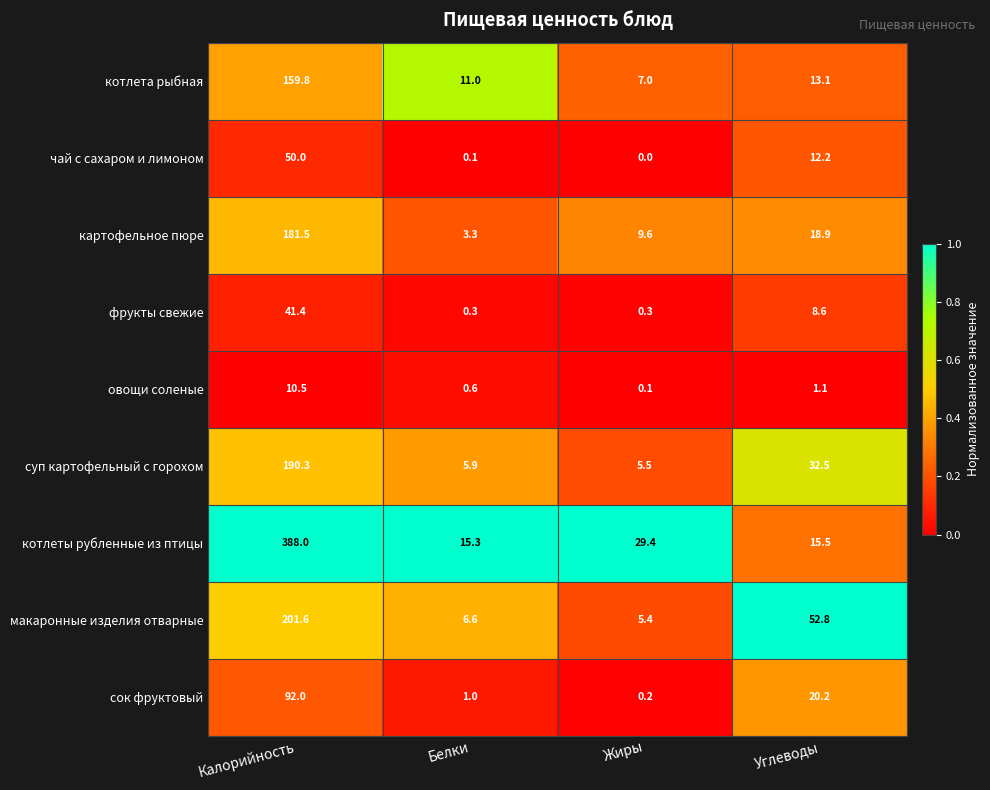

The котлета рыбная series shows 7.0 at Жиры. True or false?

True